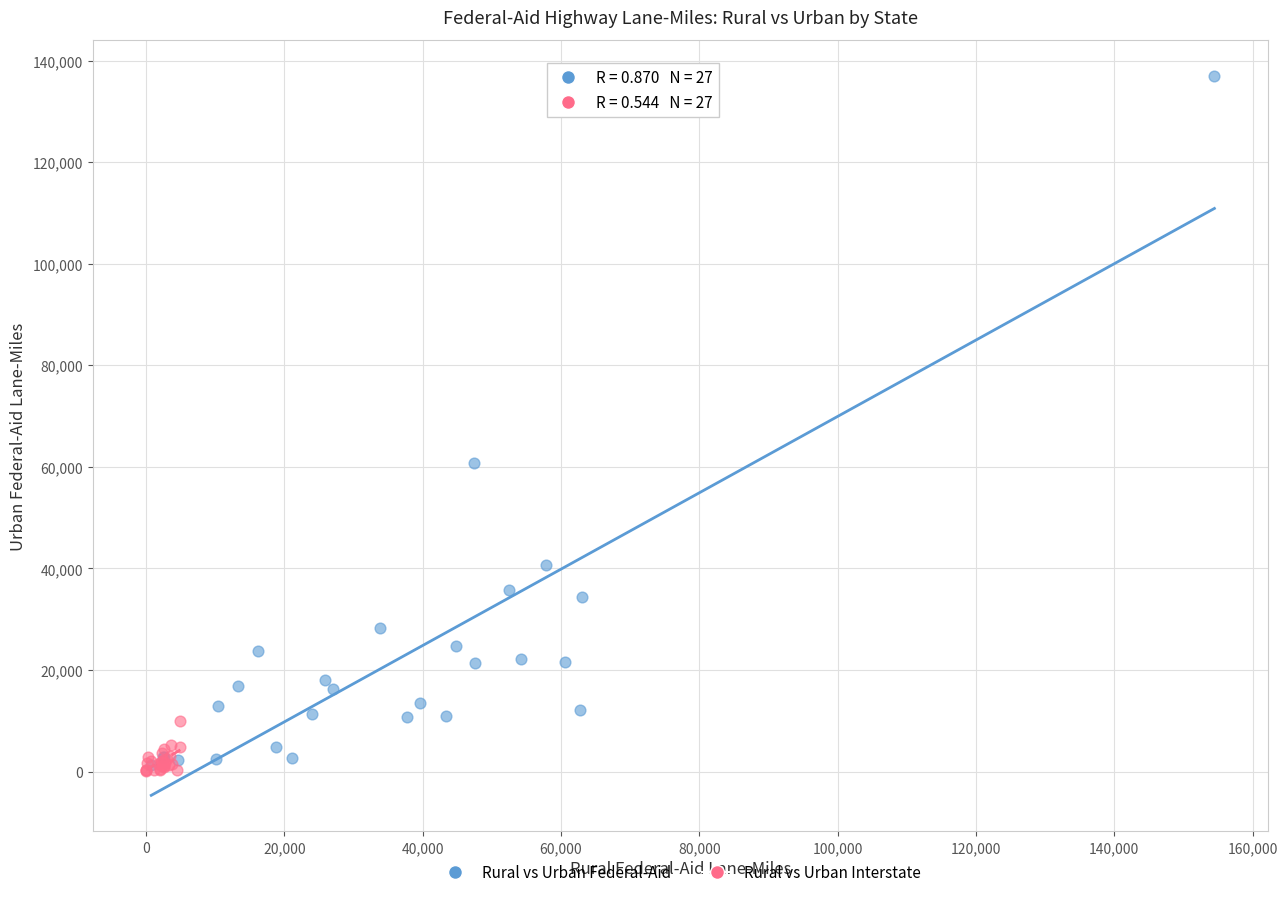

Which series contains the highest Y value?

Rural vs Urban Federal-Aid